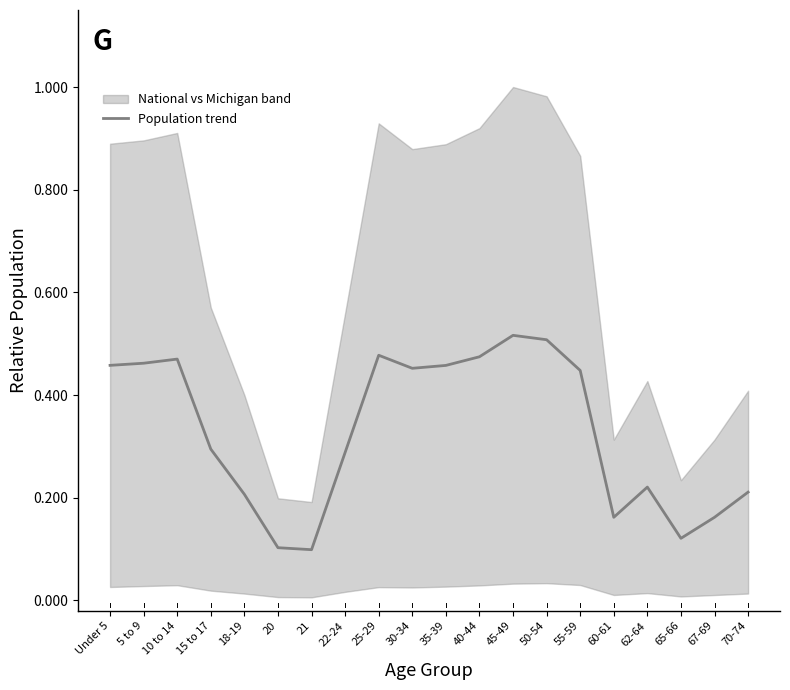

List the labels in order of value, smallest first.

21, 20, 65-66, 67-69, 60-61, 18-19, 70-74, 62-64, 22-24, 15 to 17, 55-59, 30-34, 35-39, Under 5, 5 to 9, 10 to 14, 40-44, 25-29, 50-54, 45-49